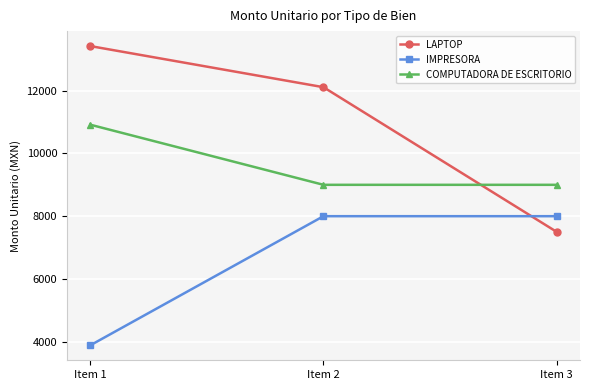

At which label is LAPTOP closest to 10460?

Item 2